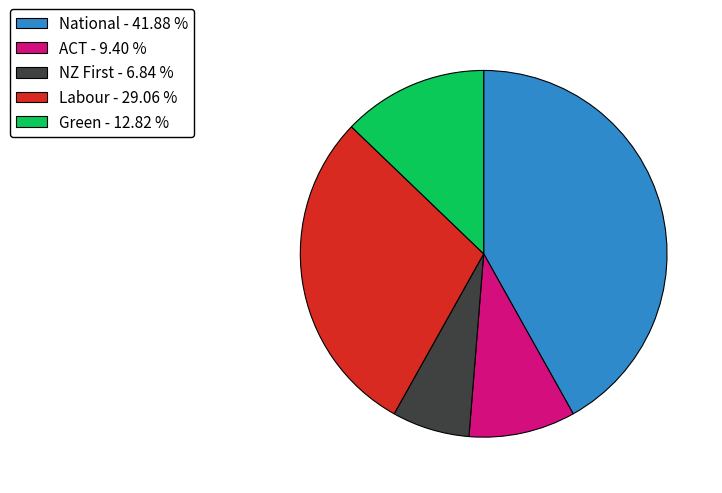

How many segments does this pie chart have?

5